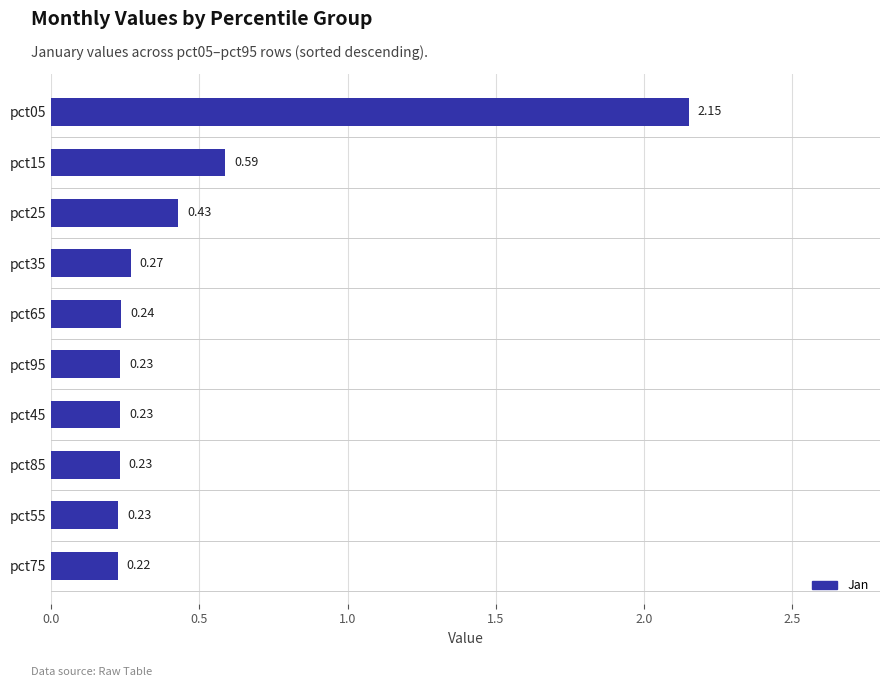

What is the sum of all values?

4.8